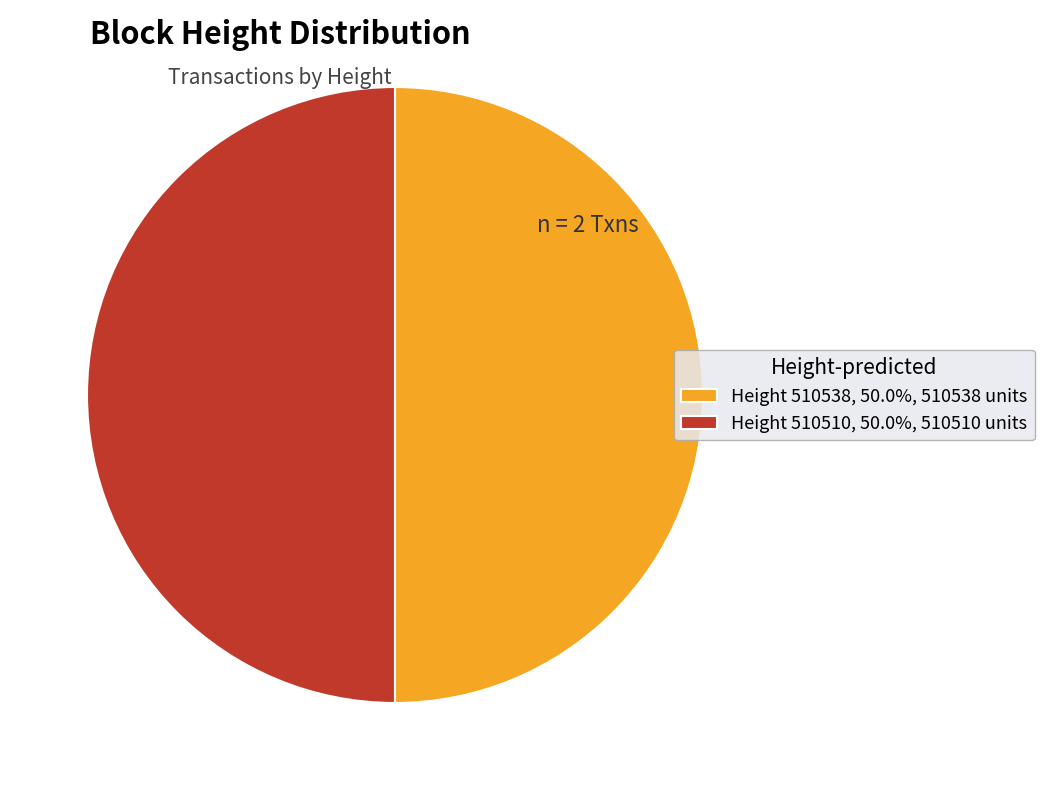

What is the ratio of the value at Height 510510, 50.0%, 510510 units to the value at Height 510538, 50.0%, 510538 units?

1.0